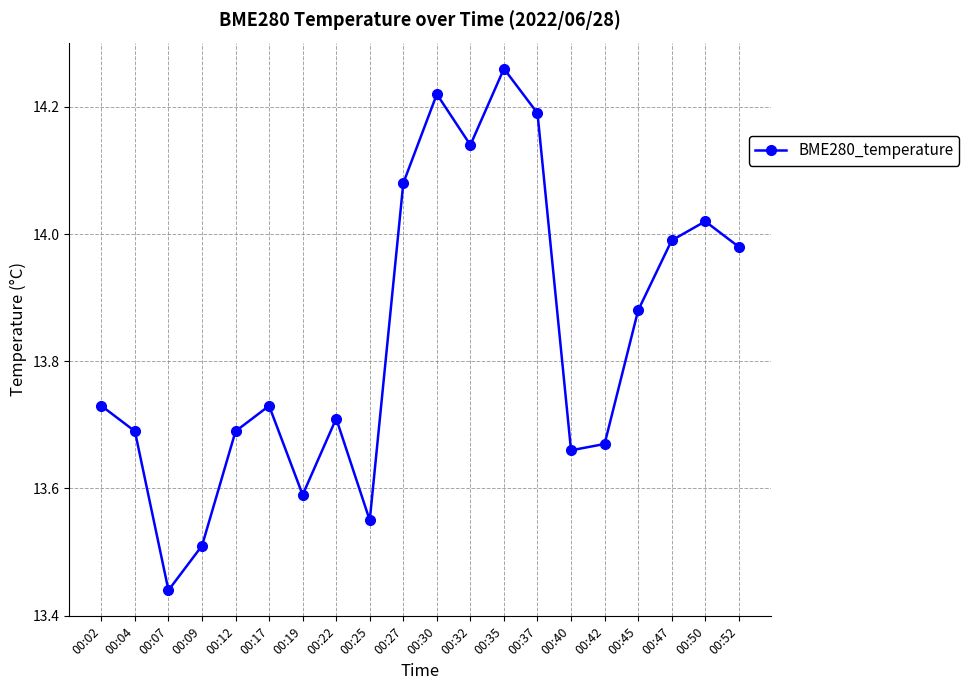

What is the difference between the second highest and minimum values?

0.8